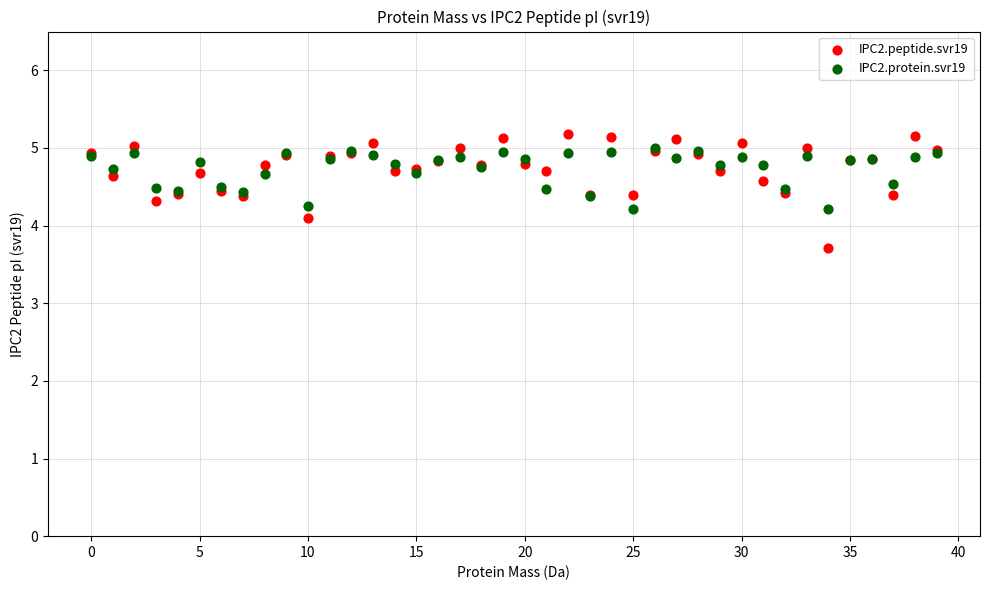

Across all series, what Y value is closest to 4?

4.1